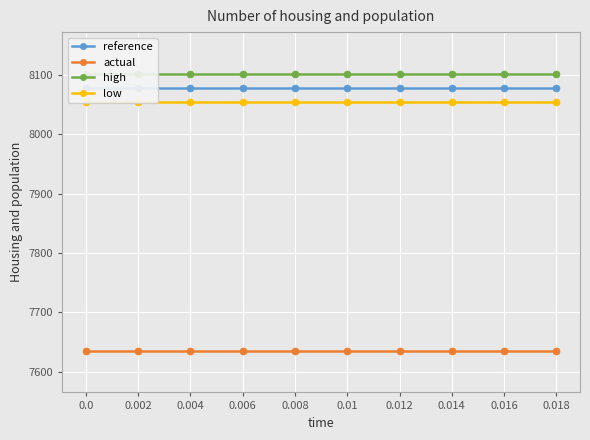

What is the value of the low point at the 3rd from the left?

8053.8